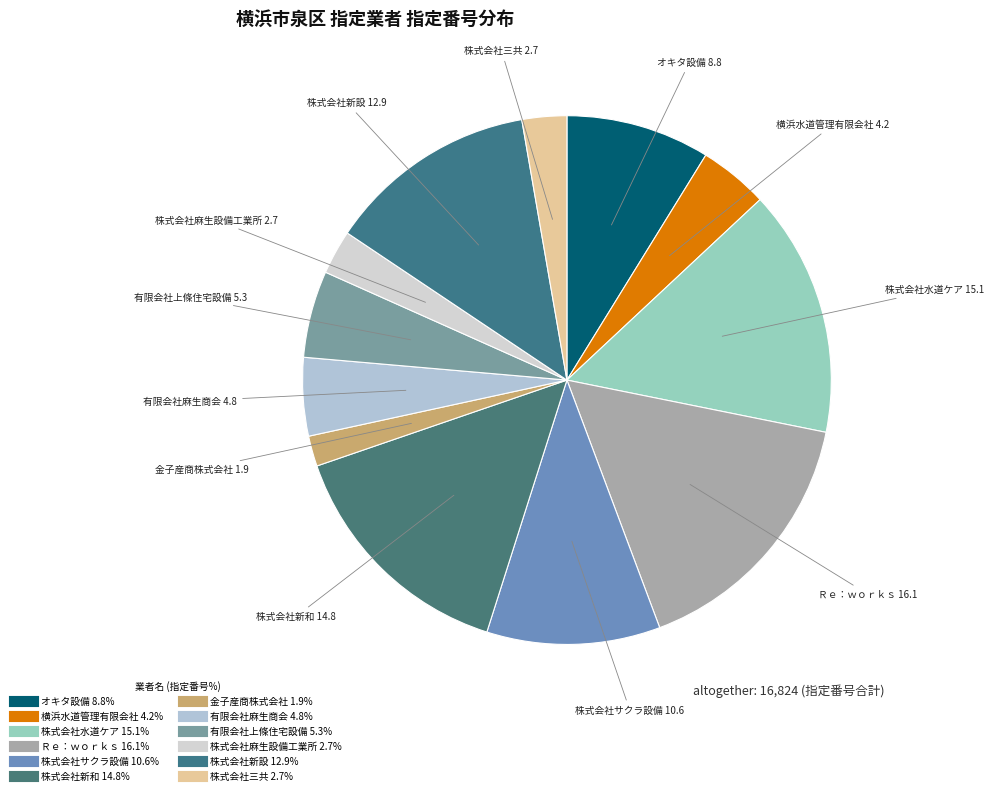

Count the number of slices in the pie.

12